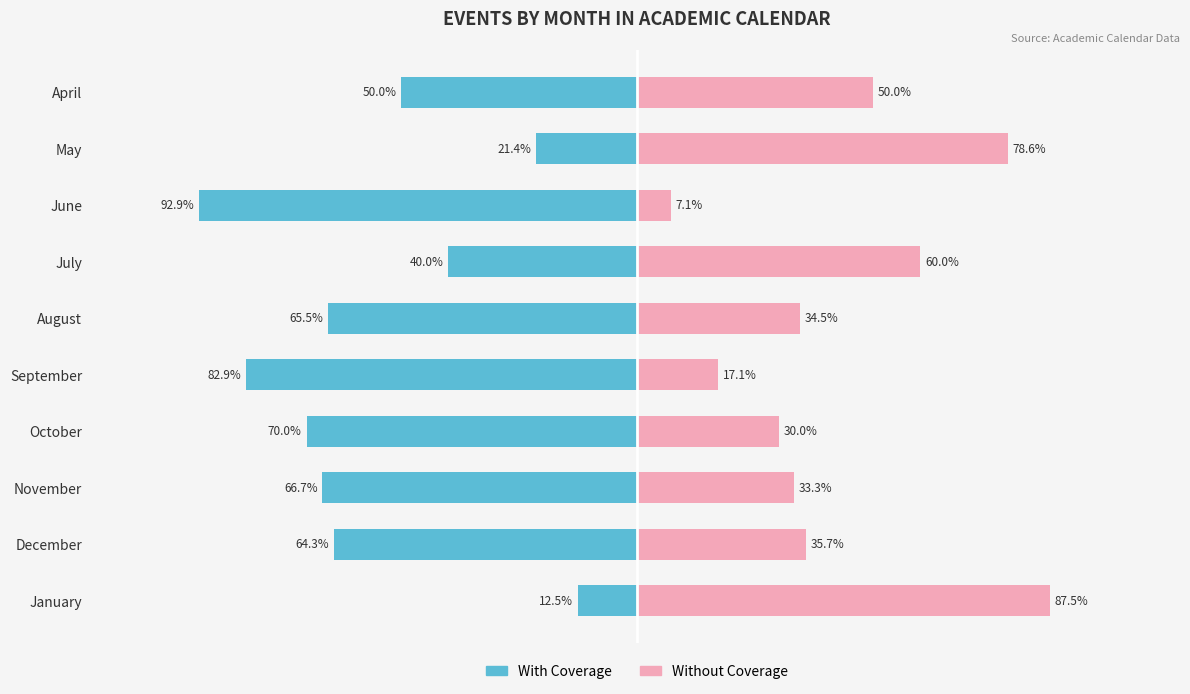

Reading right to left, transcribe all the data shown in this chart.

With Coverage: 9=-12.5	8=-64.3	7=-66.7	6=-70.0	5=-82.9	4=-65.5	3=-40.0	2=-92.9	1=-21.4	0=-50.0
Without Coverage: 9=87.5	8=35.7	7=33.3	6=30.0	5=17.1	4=34.5	3=60.0	2=7.1	1=78.6	0=50.0